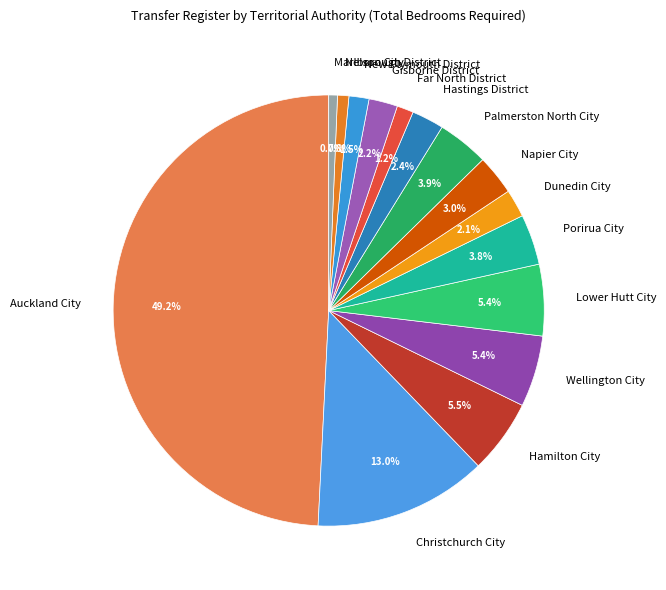

Which has a higher value, Hastings District or Hamilton City?

Hamilton City